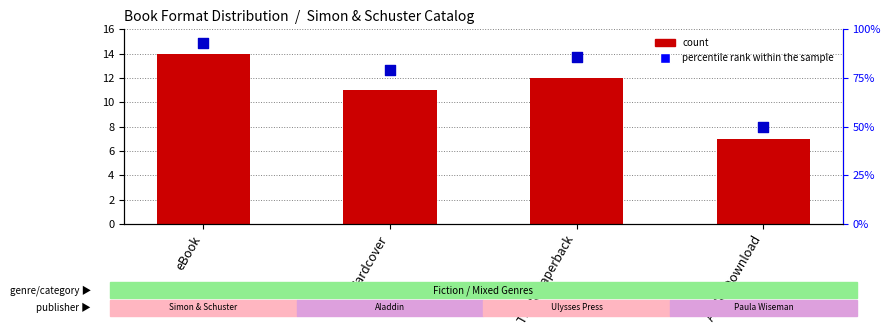

Which series has the largest total across all categories?

percentile rank within the sample